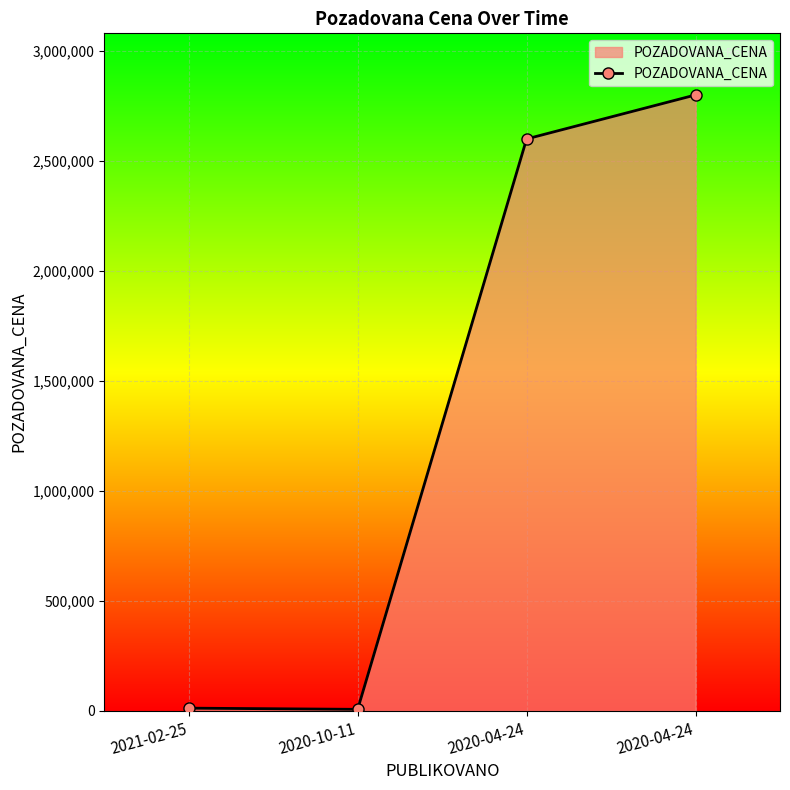

How many lines are shown in the chart?

1